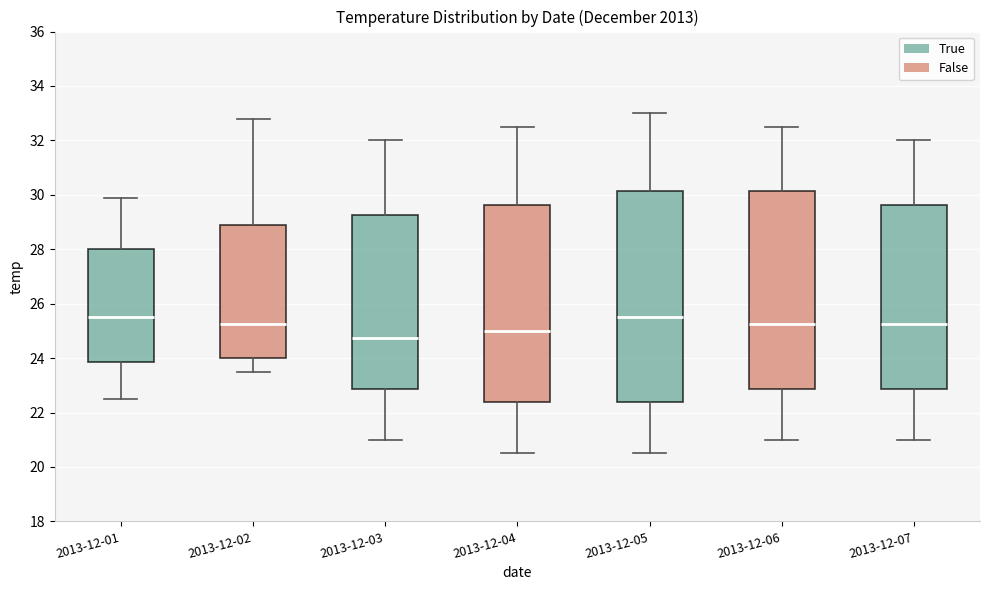

Comparing the boxes themselves (not the whiskers), which one is the tallest?

2013-12-05